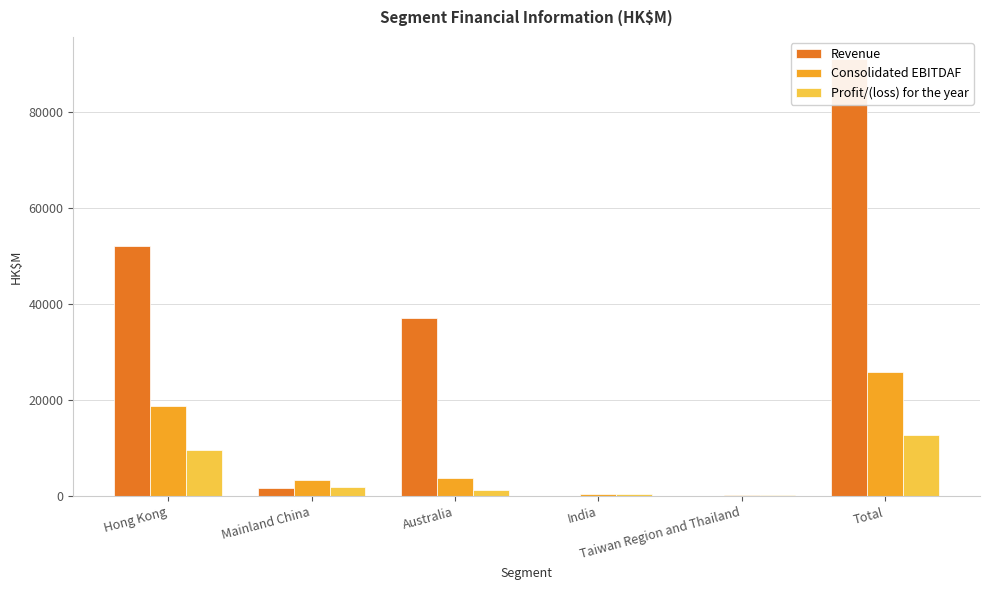

What is the sum of all Profit/(loss) for the year values?

26355